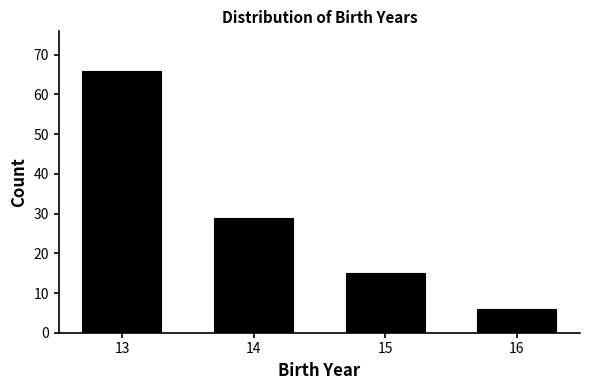

Reading right to left, transcribe all the data shown in this chart.

16=6	15=15	14=29	13=66